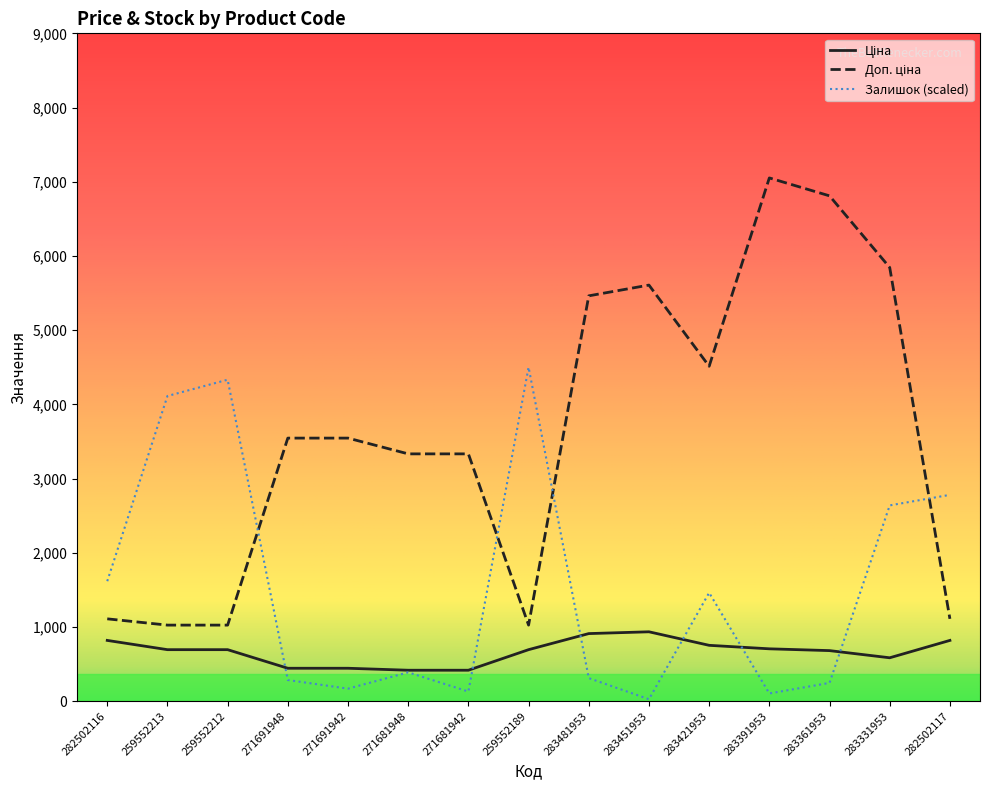

Where is Залишок (scaled) nearest to the value 2262?

283331953